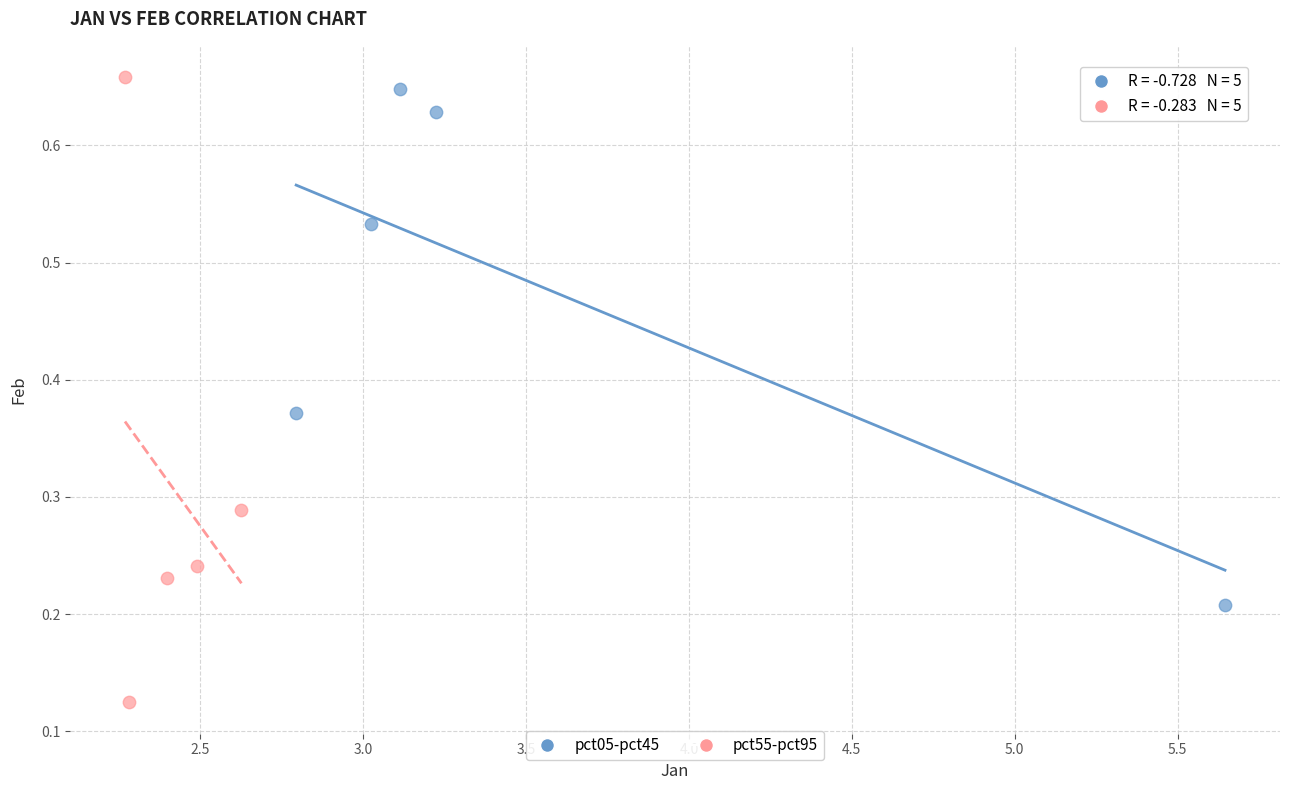

Which series reaches the minimum Y coordinate?

pct55-pct95